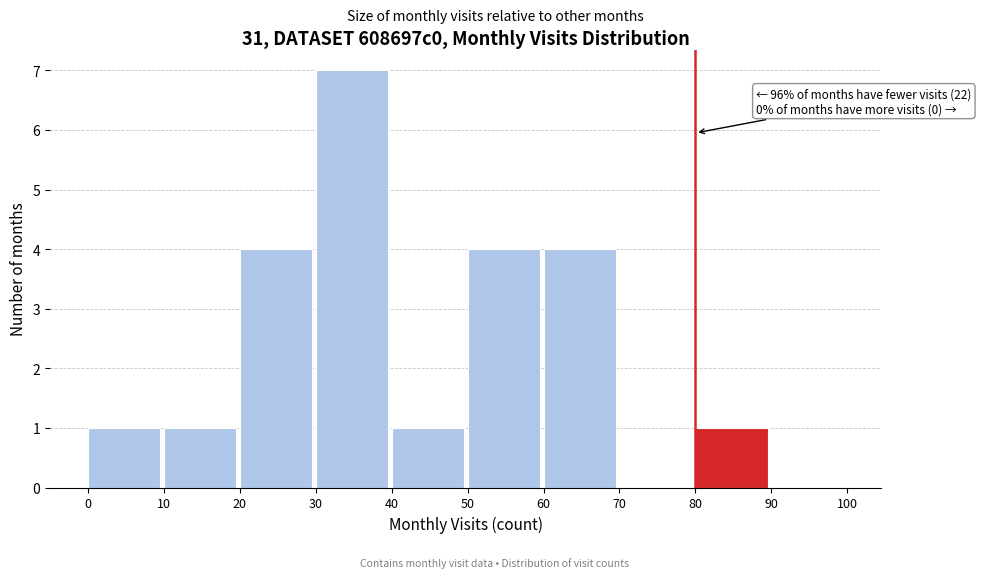

Which range on the x-axis has the tallest bar?

30 to 40